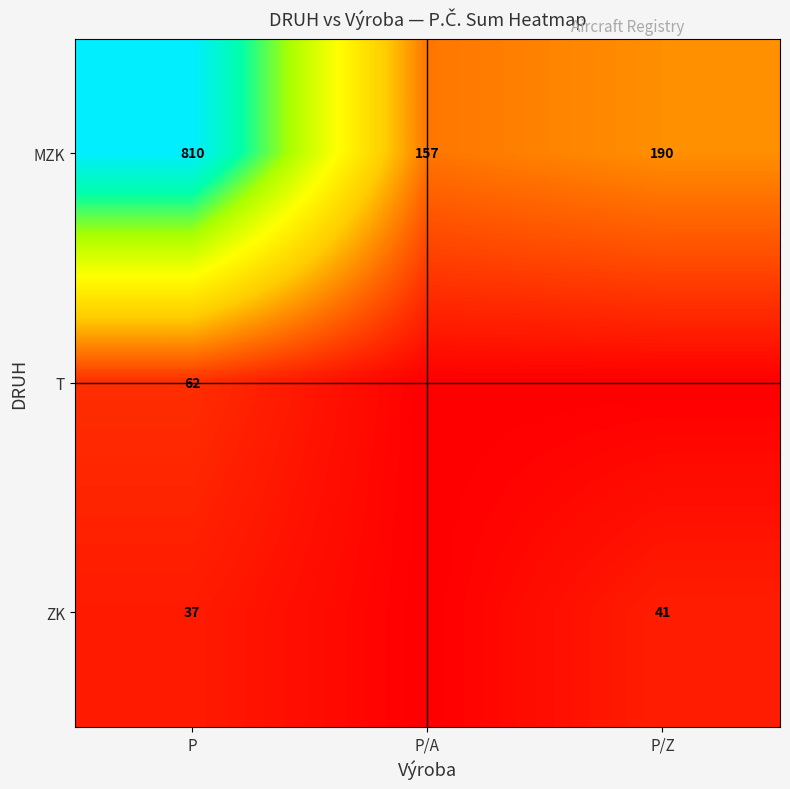

True or false: MZK has a value of 157 at P/A.

True